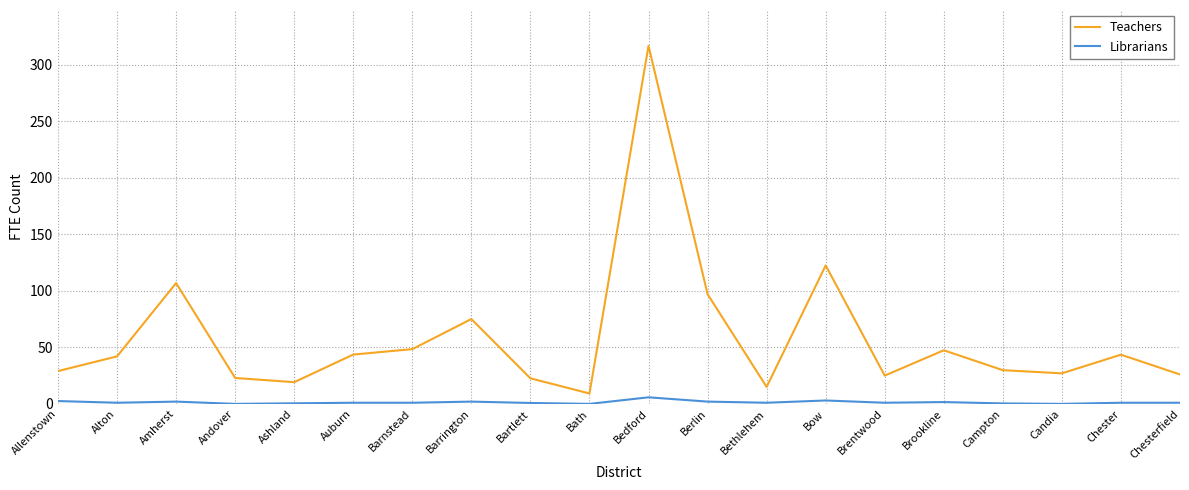

How many values in the Teachers series are below 42?

10